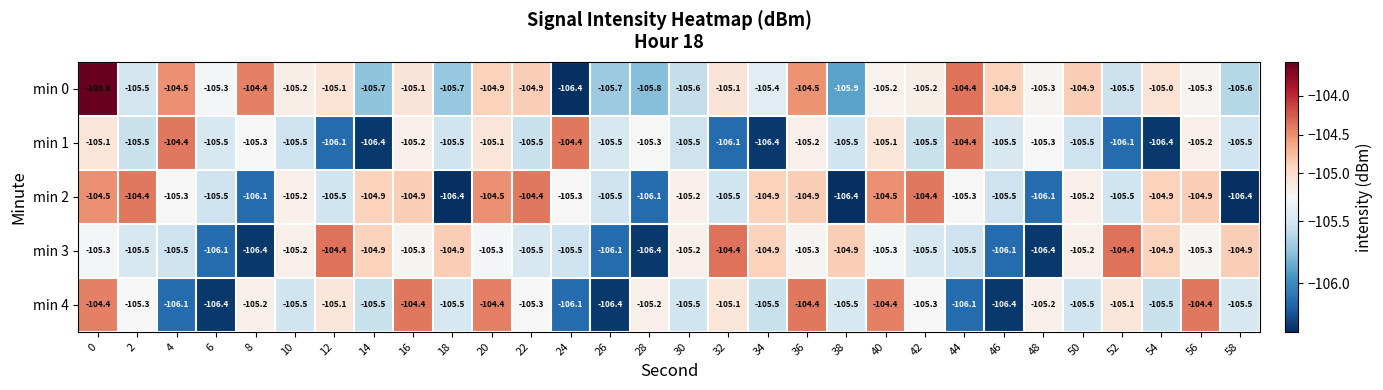

Is it true that min 3 equals -105.5 at 4?

True